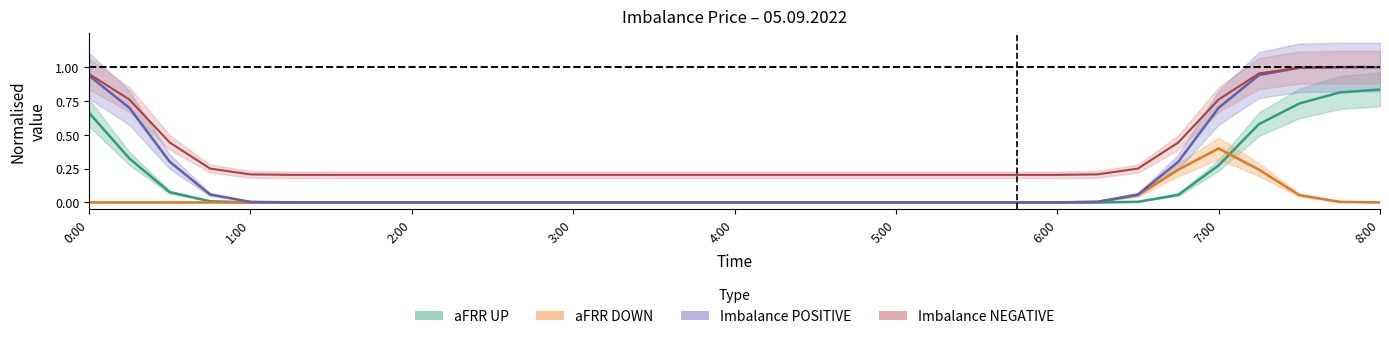

What is the difference between the maximum and second lowest values in the Imbalance POSITIVE series?

1.0